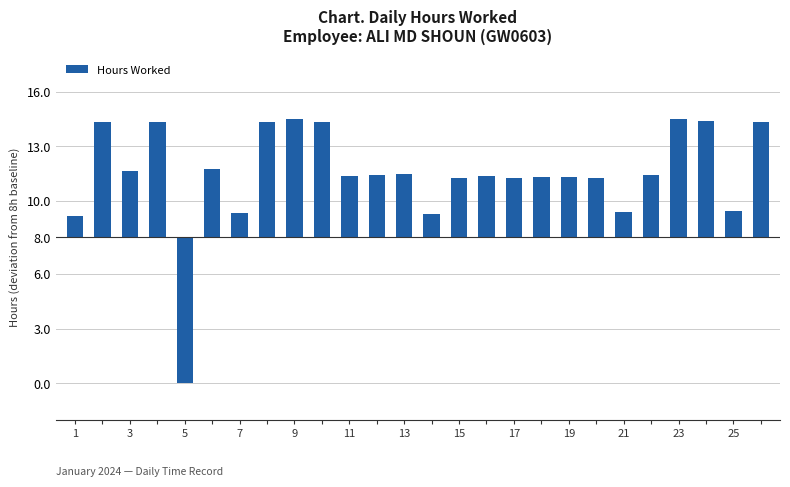

Does the chart contain any negative values?

Yes